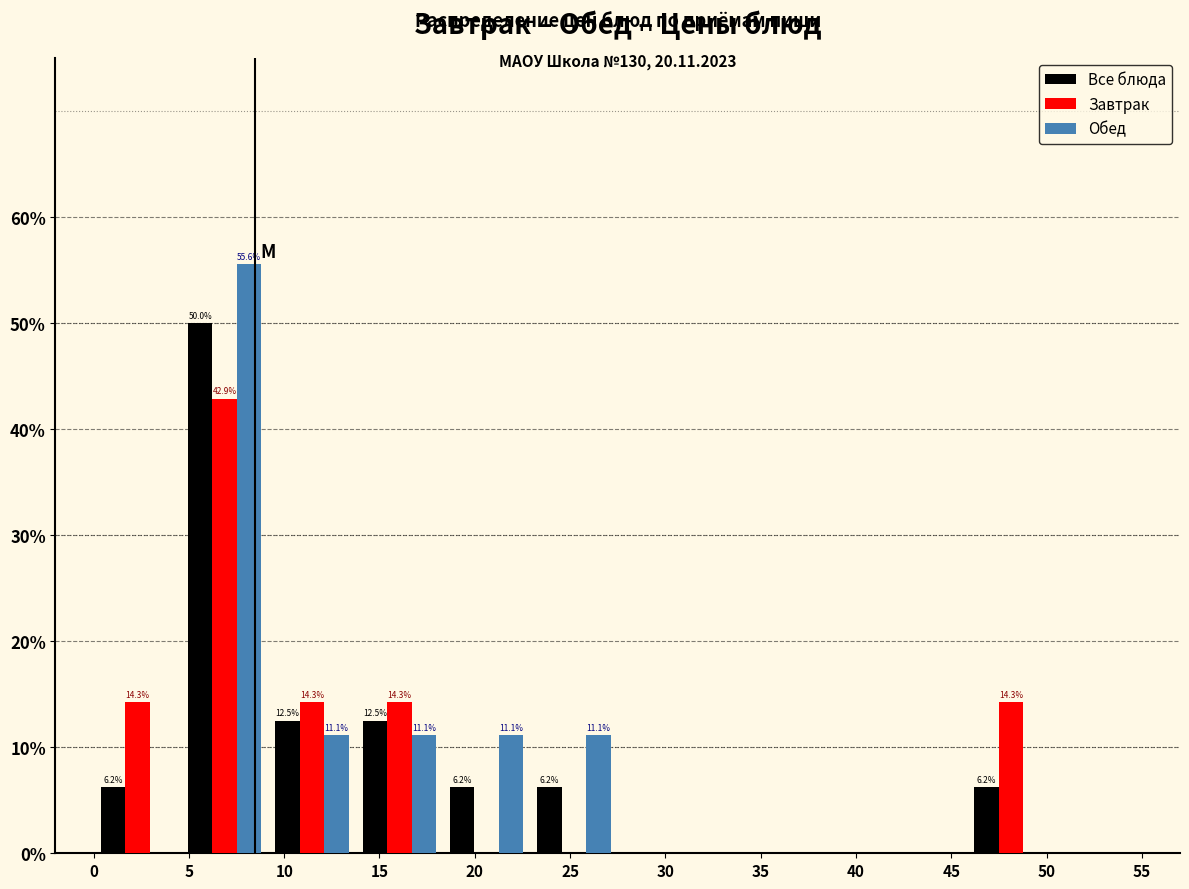

In the Обед series, which range on the x-axis has the tallest bar?

4.5 to 9.0